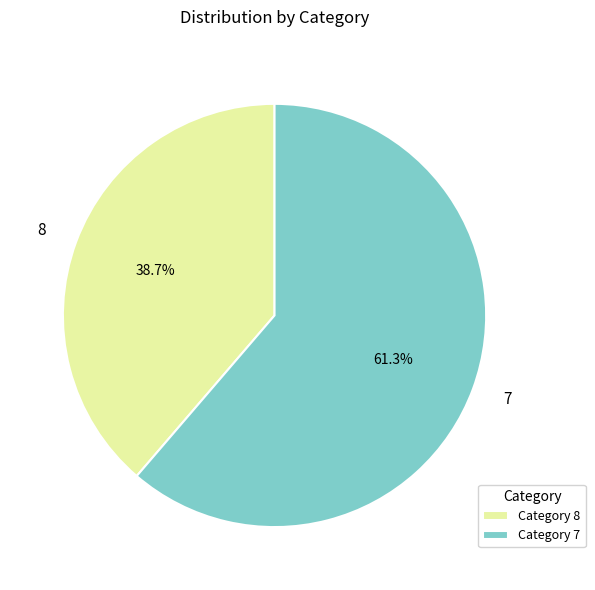

How many segments does this pie chart have?

2